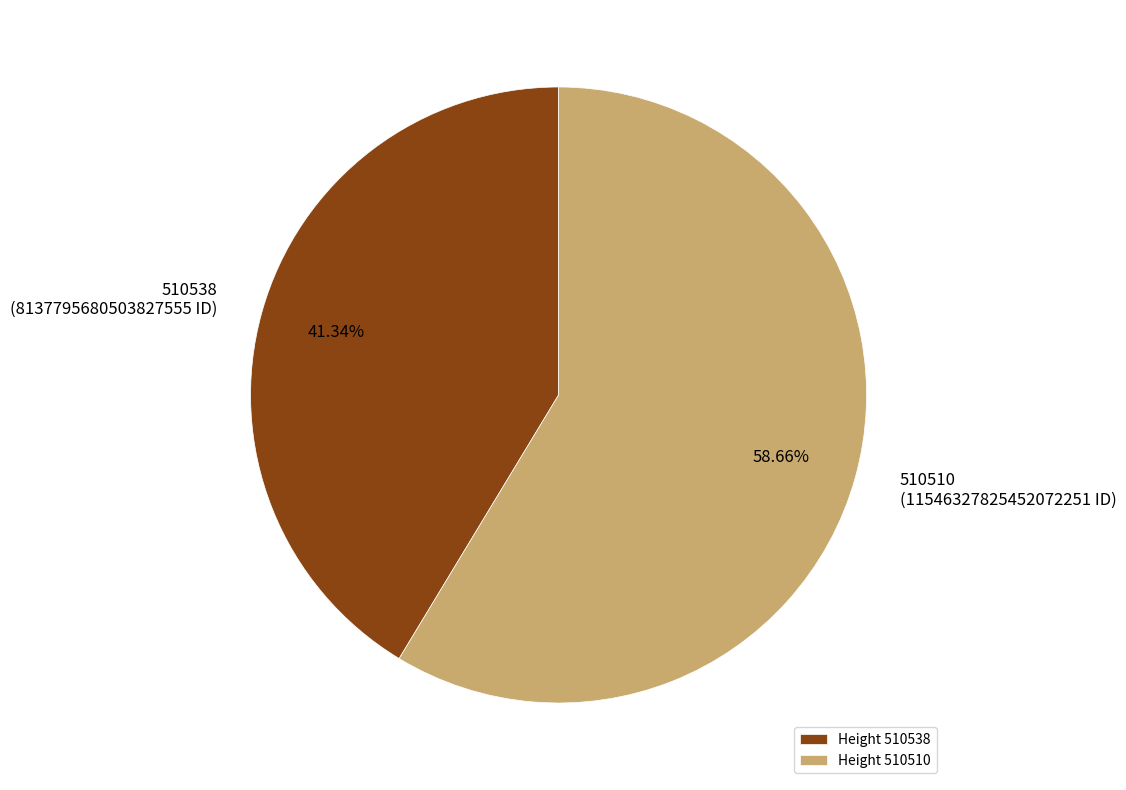

Is 510510 the majority of the pie?

Yes